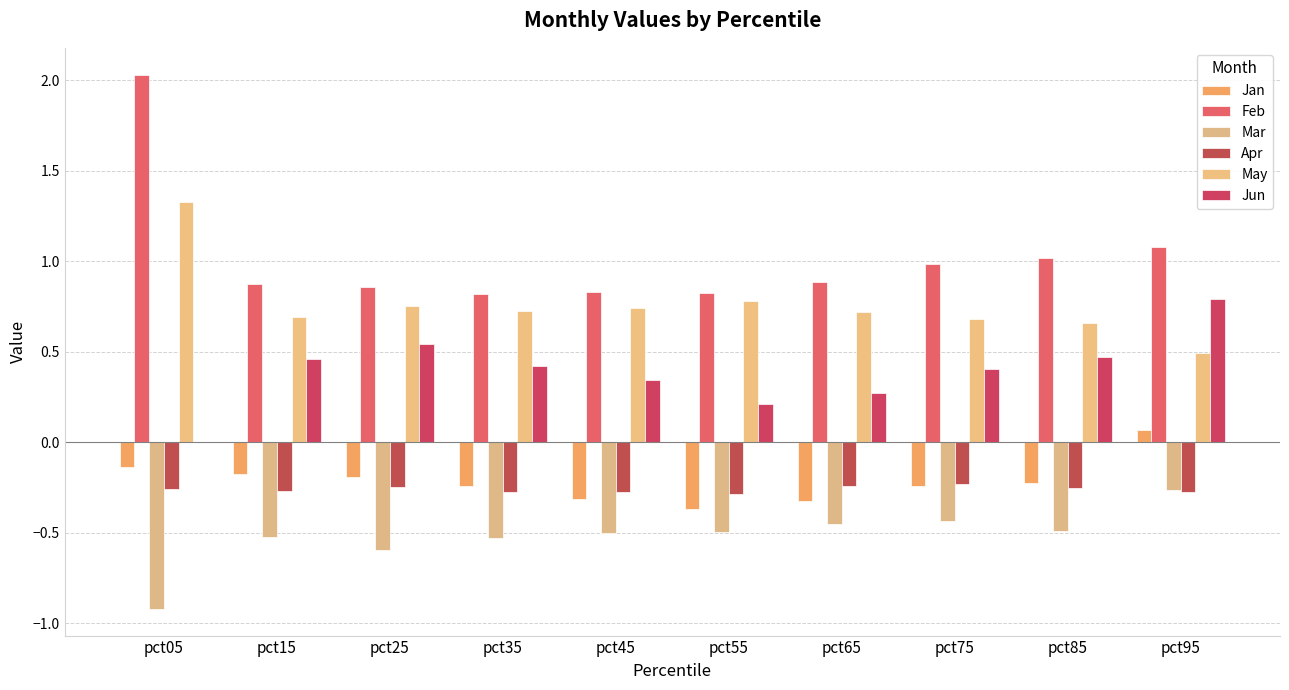

Which category has the highest value across all series?

pct05